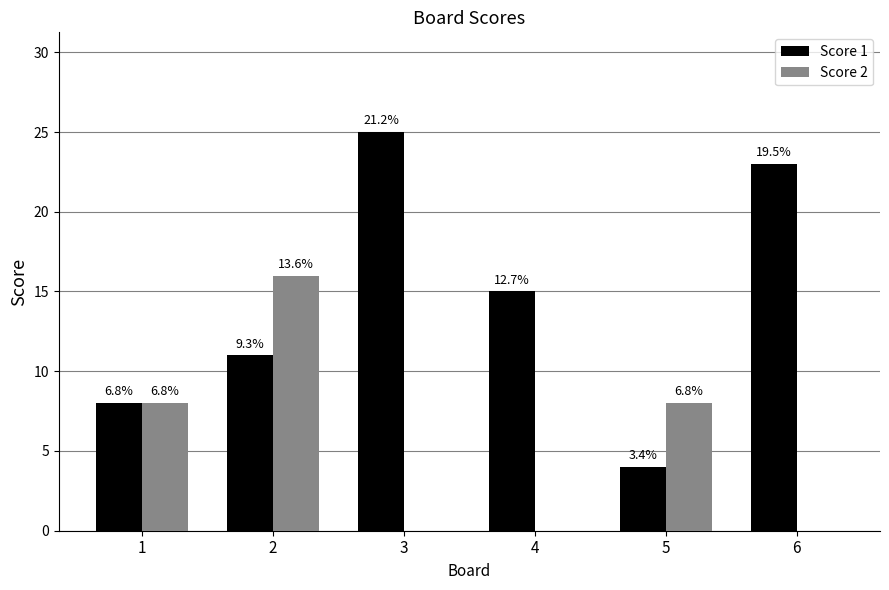

What is the total value across all series at 4?

15